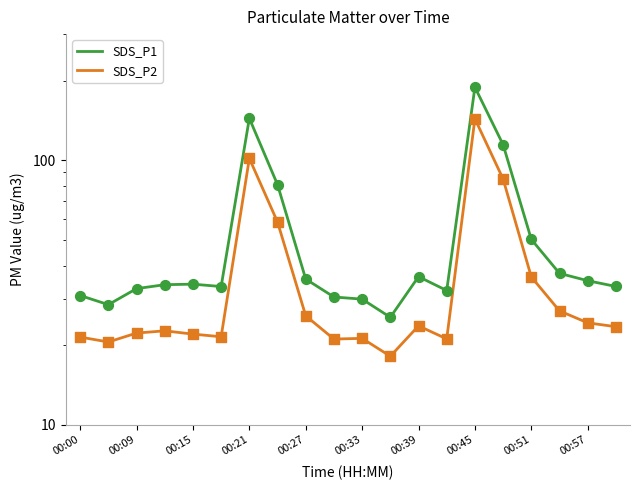

At which category is the sum across all series the highest?

00:45